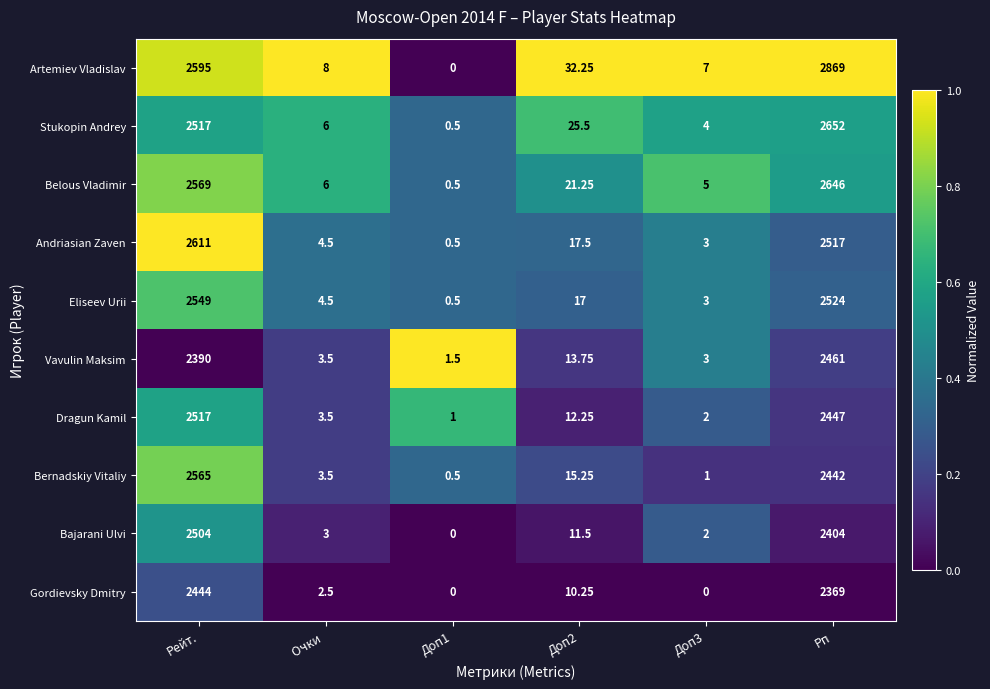

List the series in order of their peak value, lowest first.

Gordievsky Dmitry, Vavulin Maksim, Bajarani Ulvi, Dragun Kamil, Eliseev Urii, Bernadskiy Vitaliy, Andriasian Zaven, Belous Vladimir, Stukopin Andrey, Artemiev Vladislav